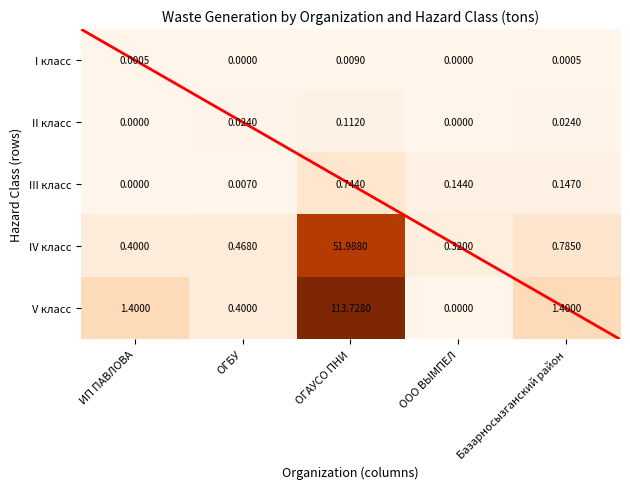

Count the number of categories in the chart.

5